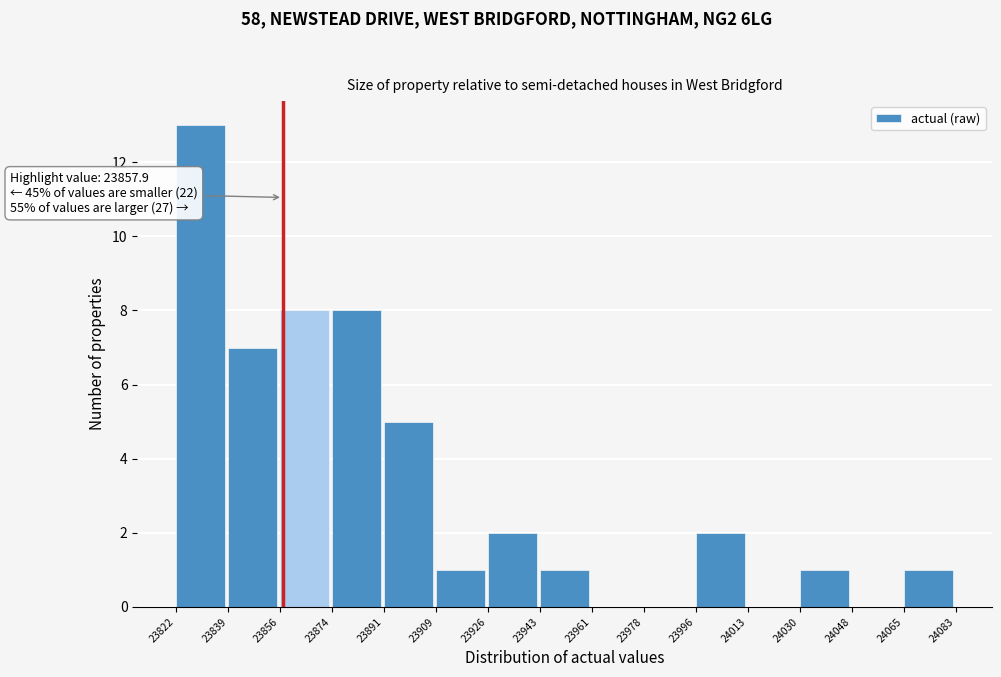

Over which range of the x-axis is the bar tallest?

23822 to 23839